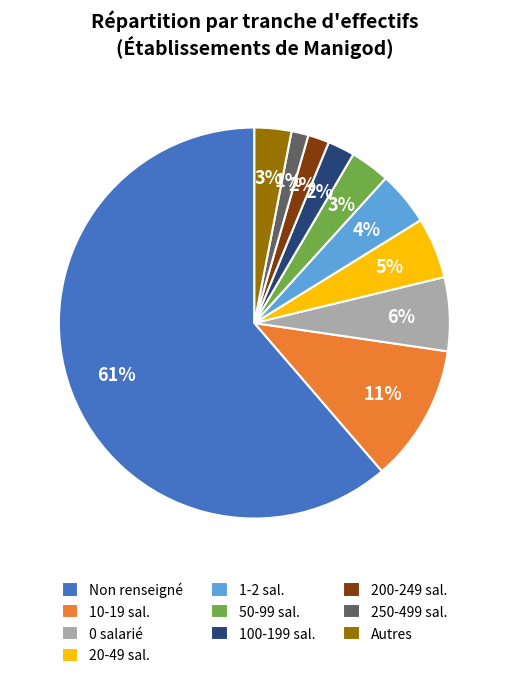

Is there a majority slice in this chart?

Yes